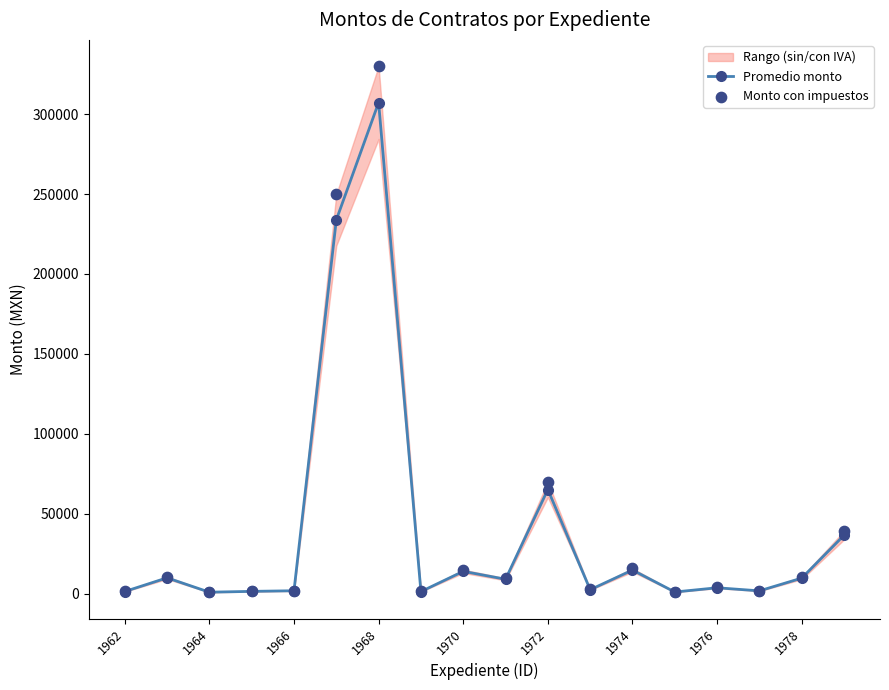

Which series contains the highest Y value?

Monto con impuestos